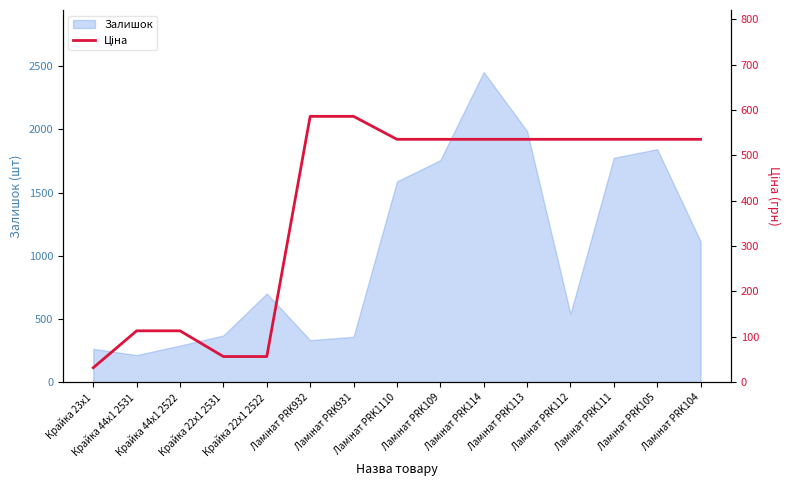

Reading right to left, what are all the values shown in this chart?

535.4	535.4	535.4	535.4	535.4	535.4	535.4	535.4	586.0	586.0	56.7	56.7	113.3	113.3	32.0